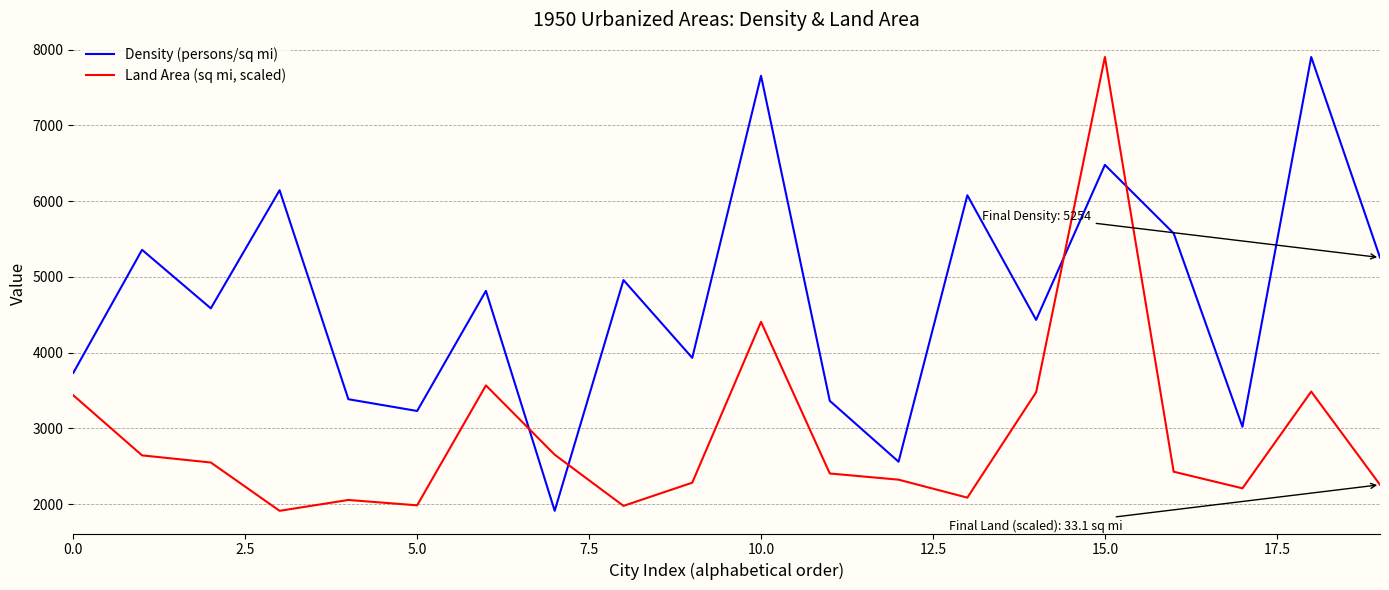

True or false: Density (persons/sq mi) and Land Area (sq mi, scaled) cross at least once.

True